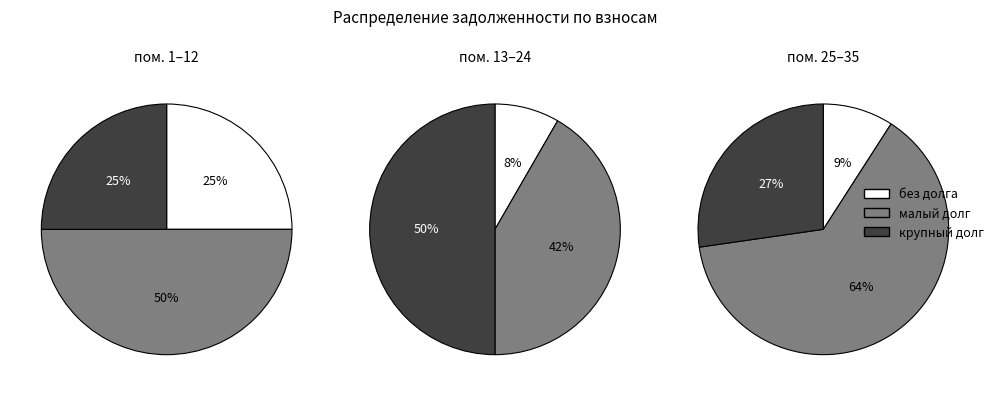

Combined, do 31 and 6 account for over 50%?

No